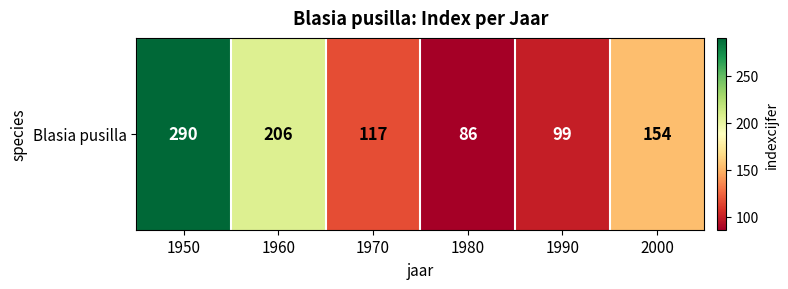

What is the sum of the values at 1990 and 1950?

389